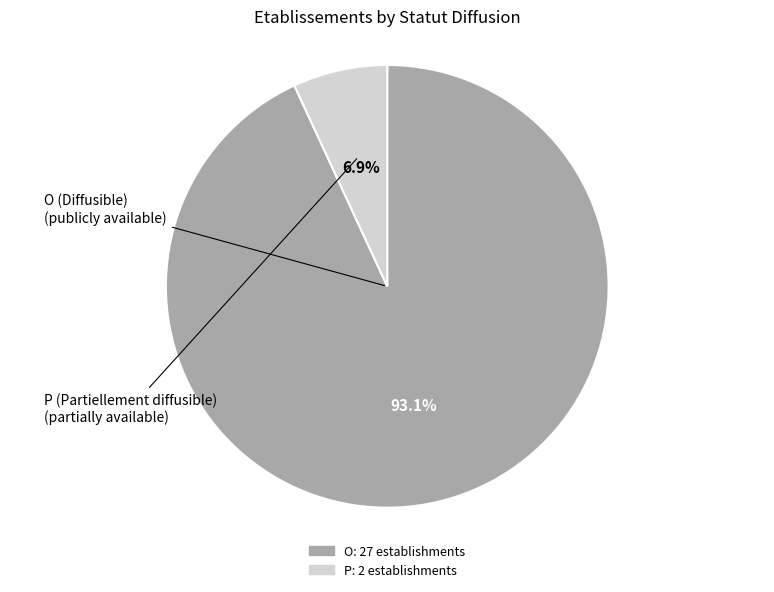

How many slices are in this pie chart?

2